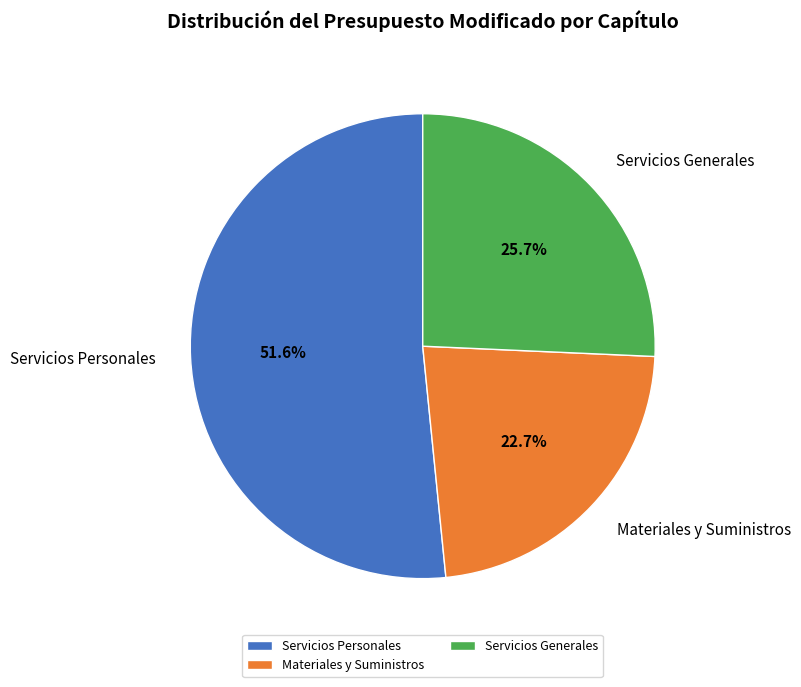

What percentage is the Servicios Generales slice, to the nearest percent?

26%